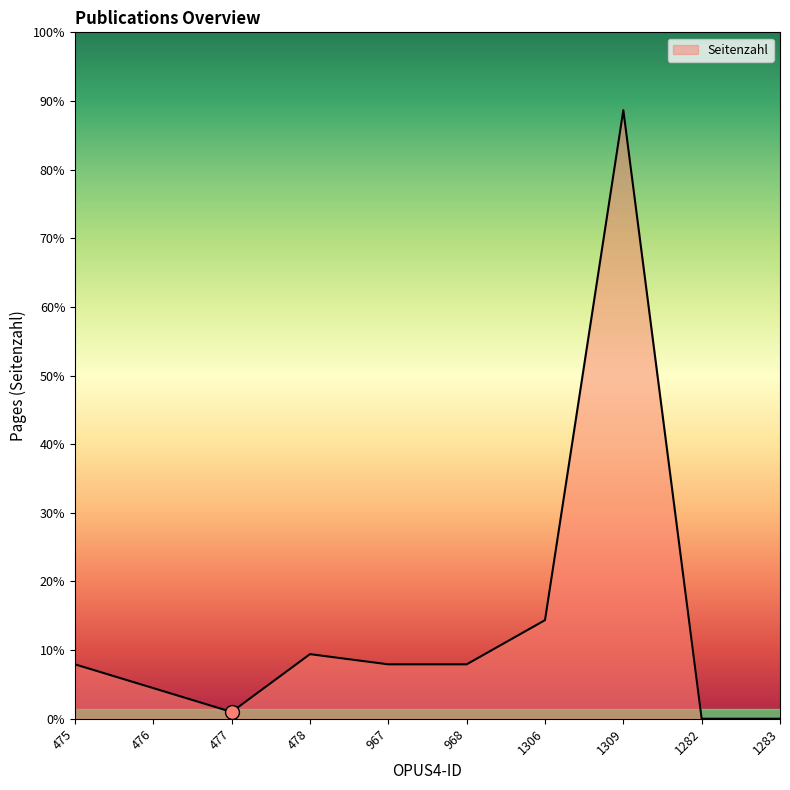

Does the chart display data point markers on the line(s)?

No